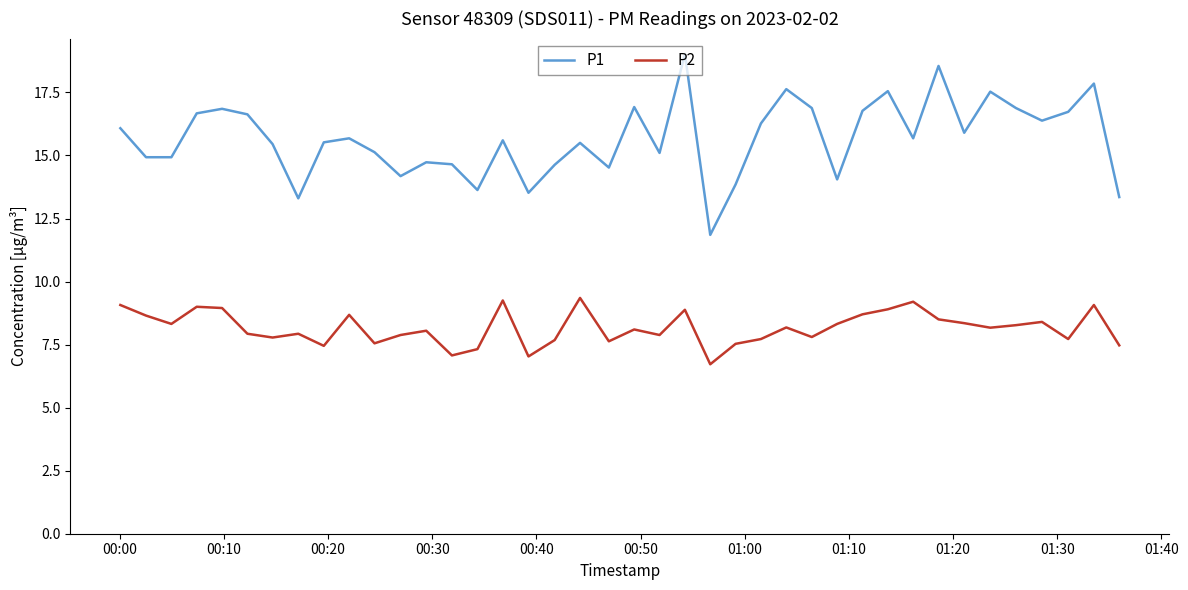

True or false: P1 and P2 cross at least once.

False